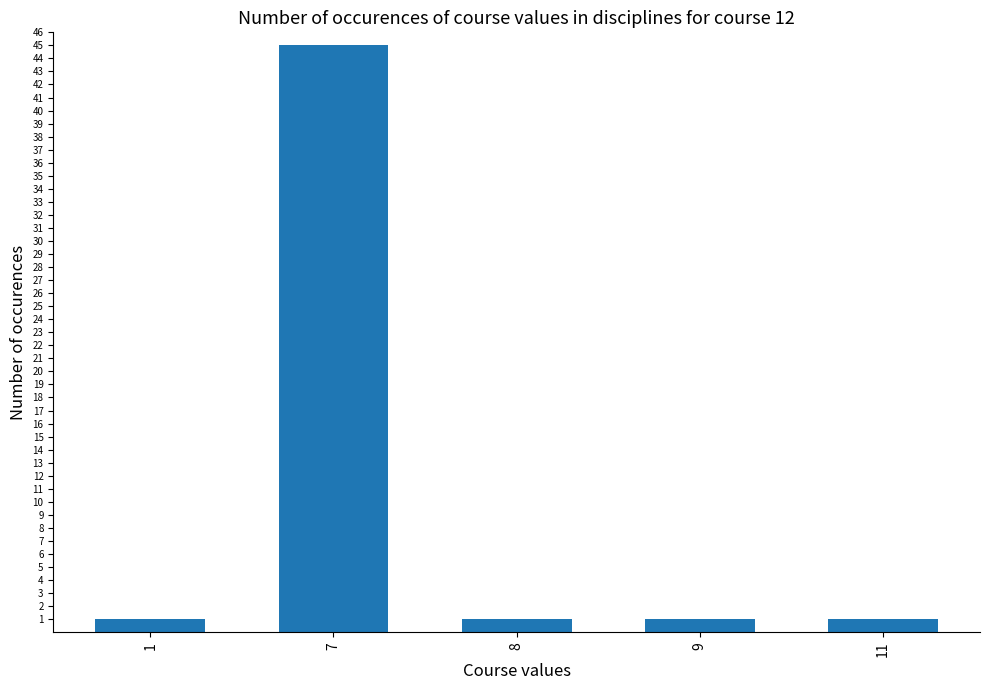

What is the value of the 4th bar from the left?

1